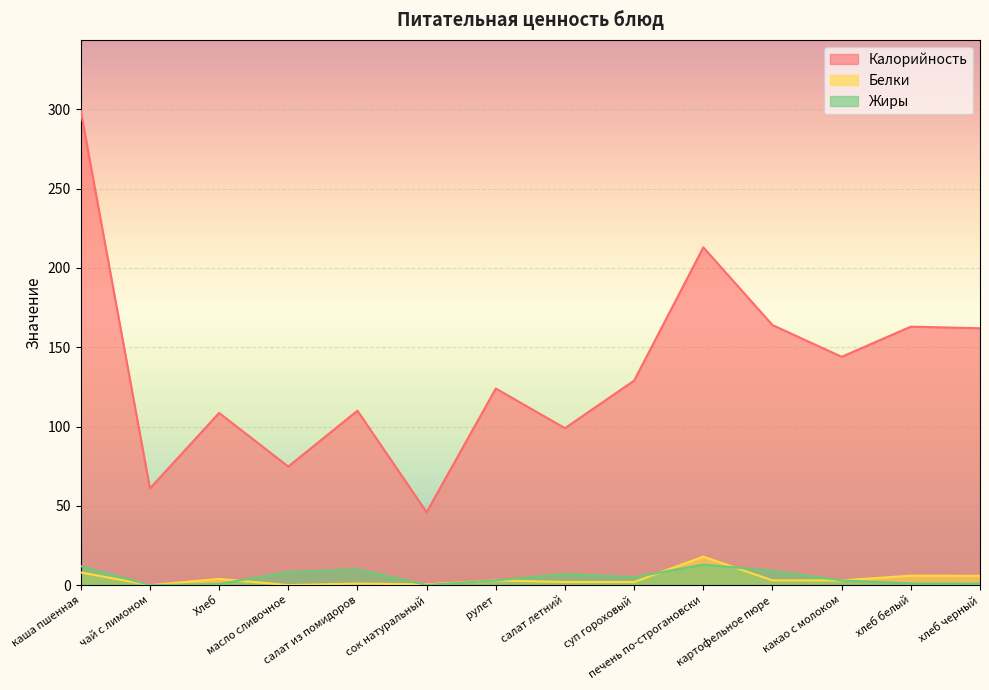

In Калорийность, how many points are lower than both neighbors (excluding endpoints)?

5